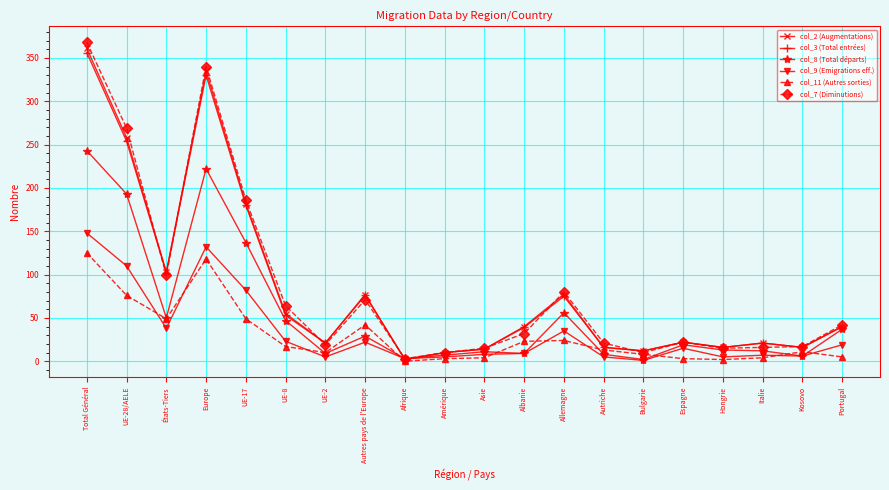

How many values in the col_8 (Total départs) series are below 19?

10